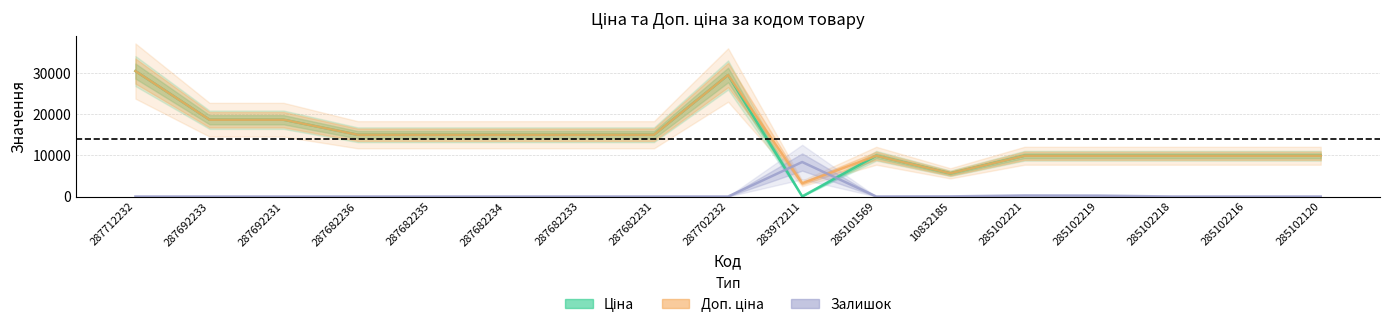

Which category has the lowest value across all series?

287712232